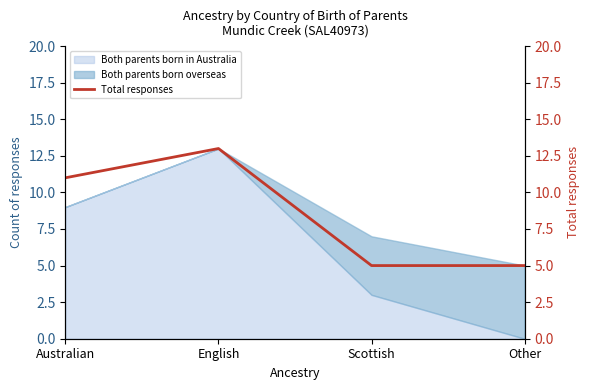

What is the difference between the maximum and second lowest values?

8